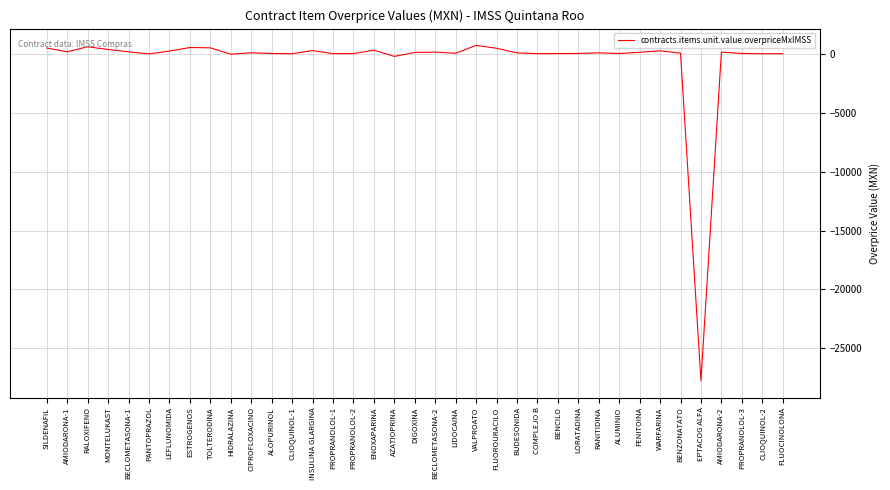

Which category has the lowest value across all series?

EPTACOG ALFA